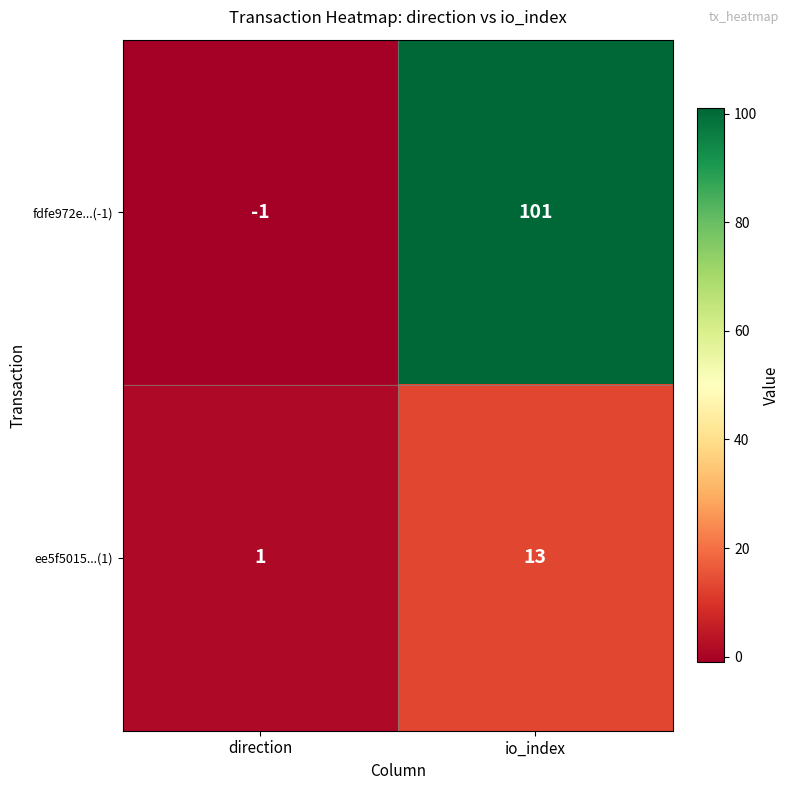

What is the spread (max minus min) of values at direction?

2